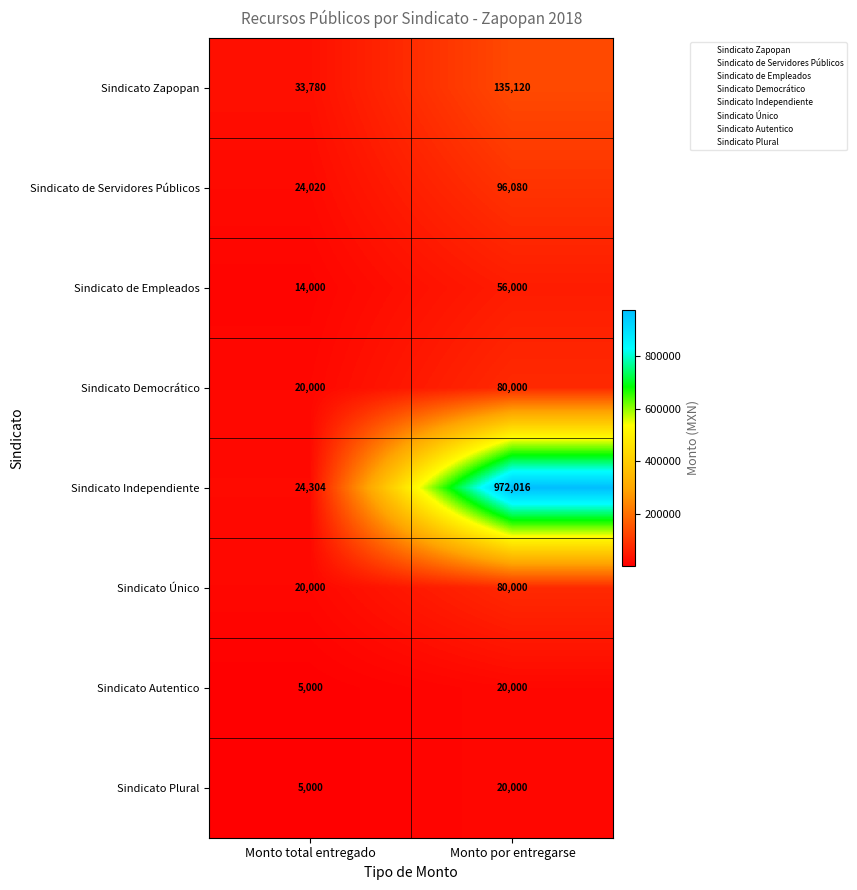

True or false: Sindicato Único has a value of 80000 at Monto por entregarse.

True